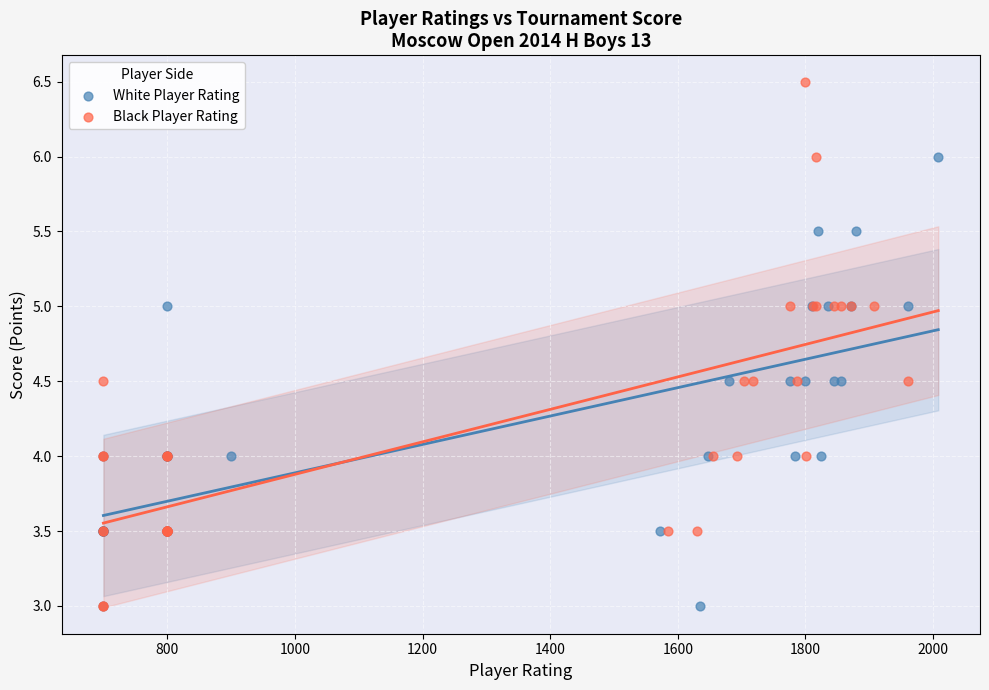

Which series has the widest spread of Y values?

Black Player Rating